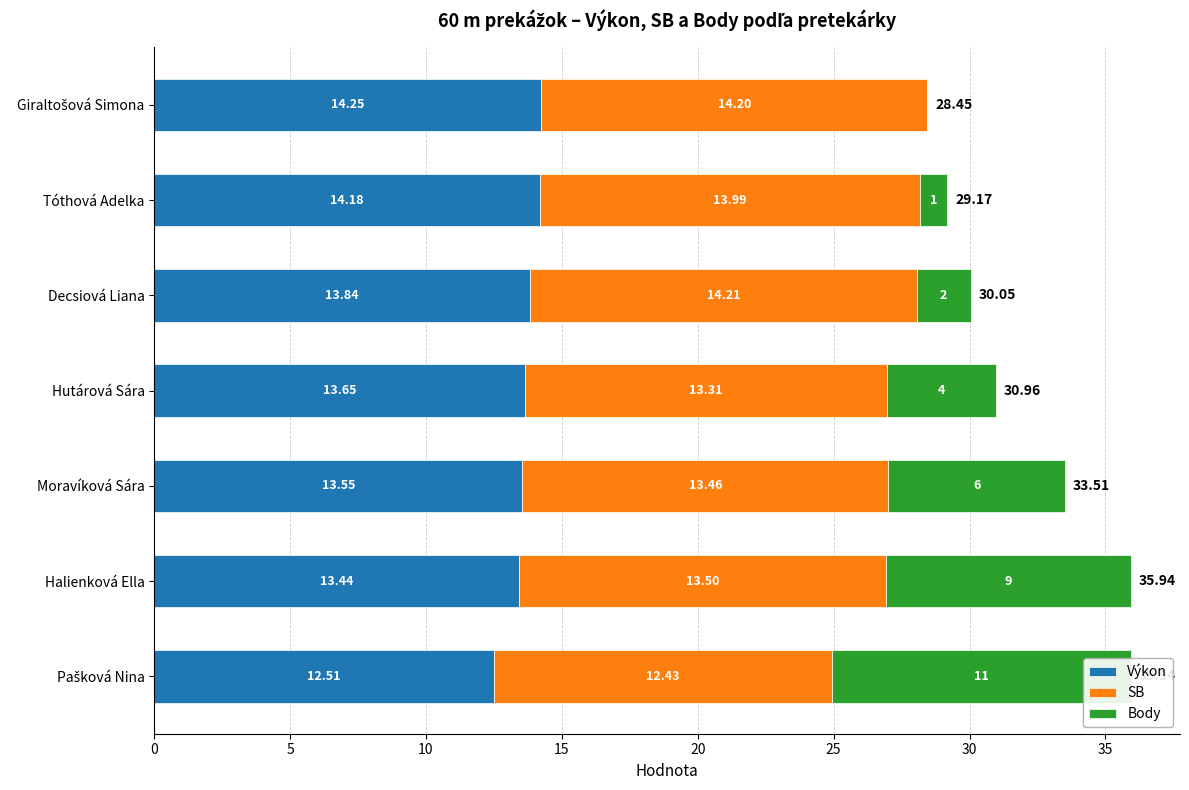

Are the bars horizontal?

Yes